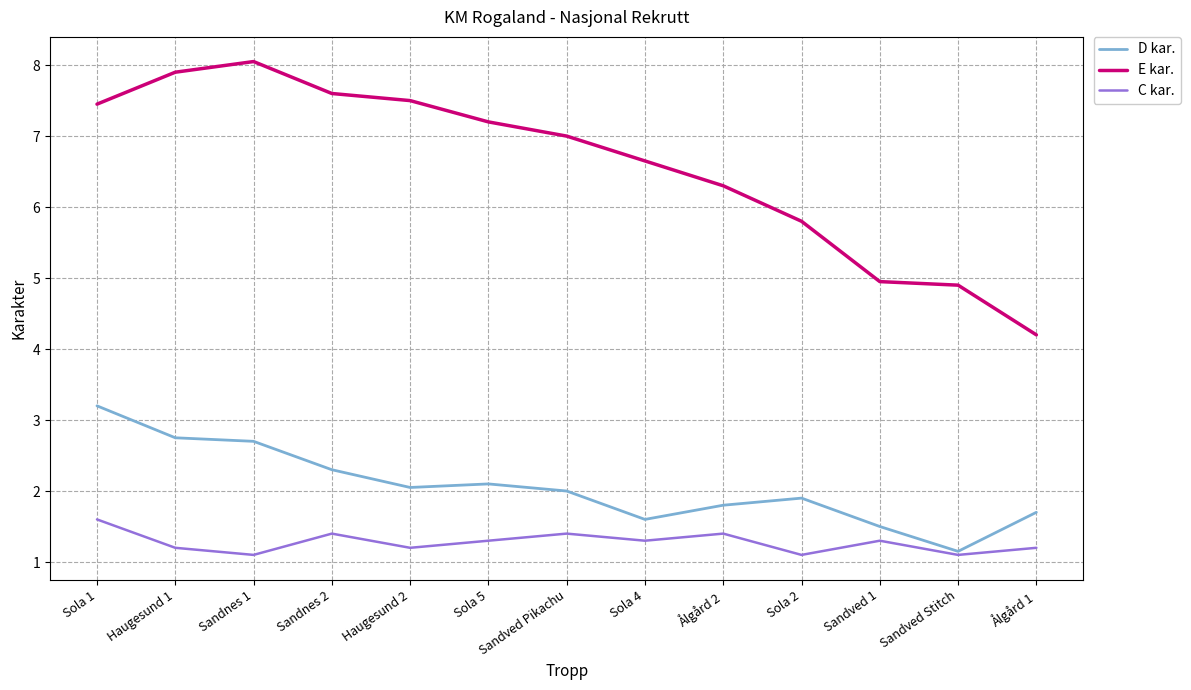

What position from the right is Sandnes 1?

11